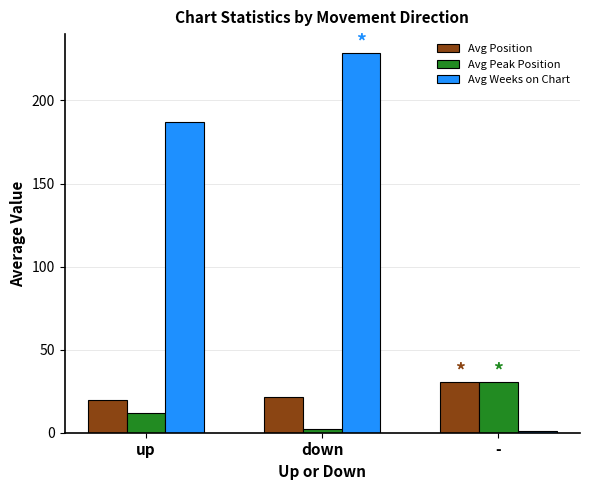

Which series has the largest range (max minus min)?

Avg Weeks on Chart